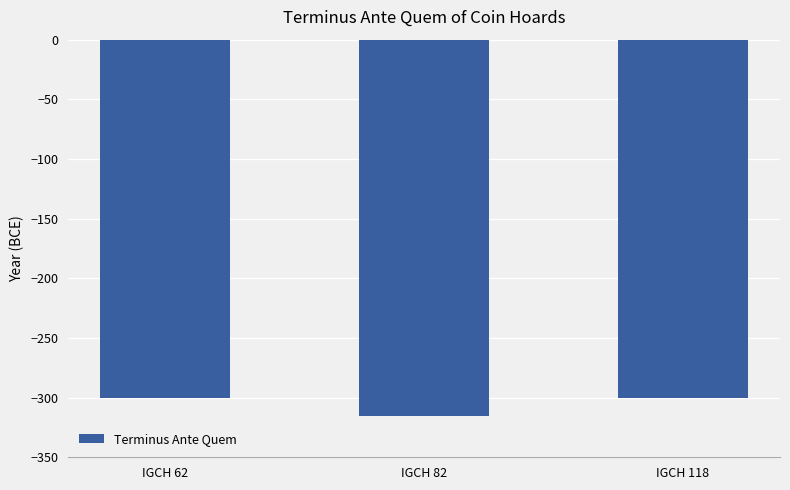

Between IGCH 82 and IGCH 118, which is larger?

IGCH 118